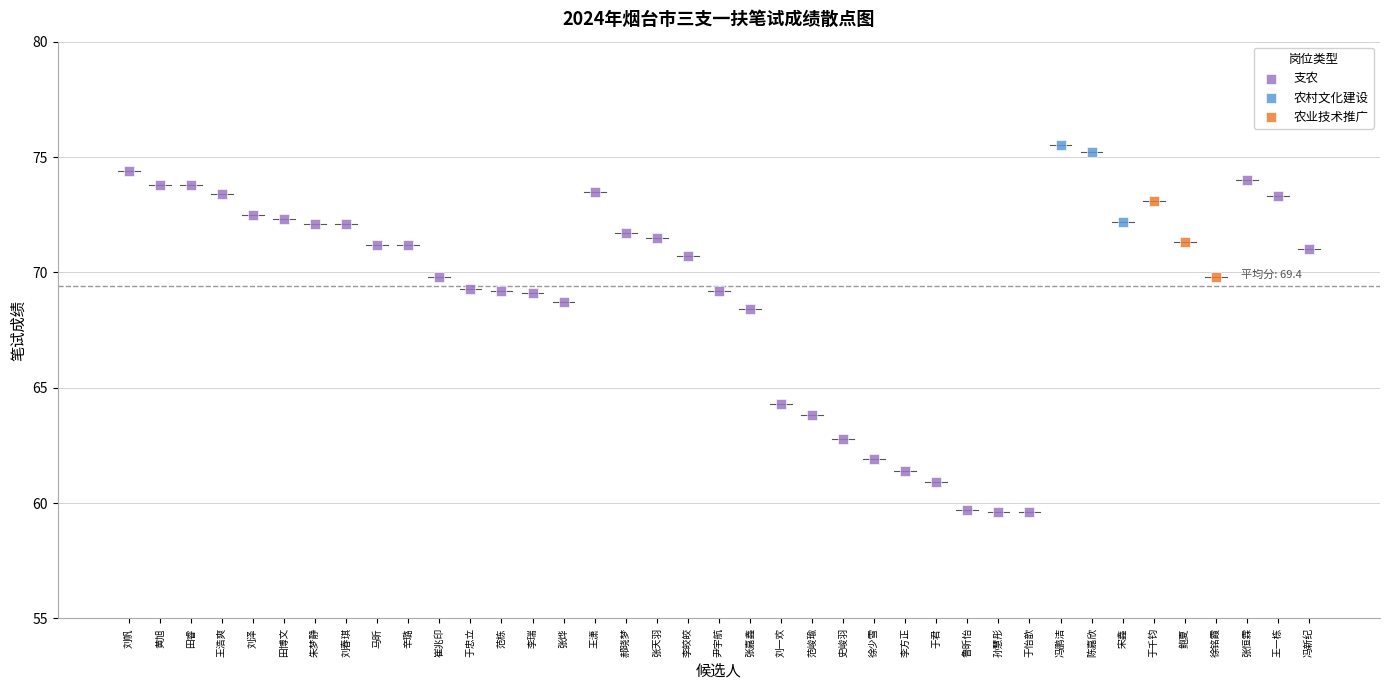

Which series contains the lowest Y value?

支农